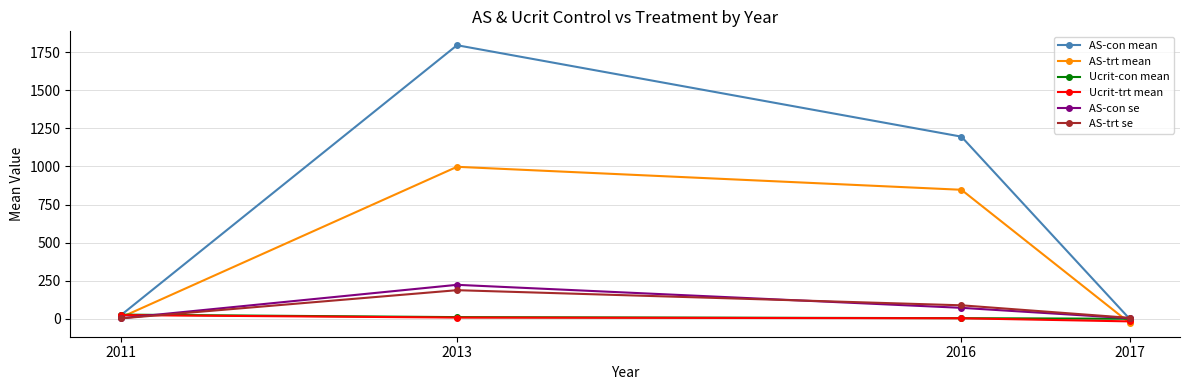

True or false: AS-trt se and AS-trt mean intersect in this chart.

True